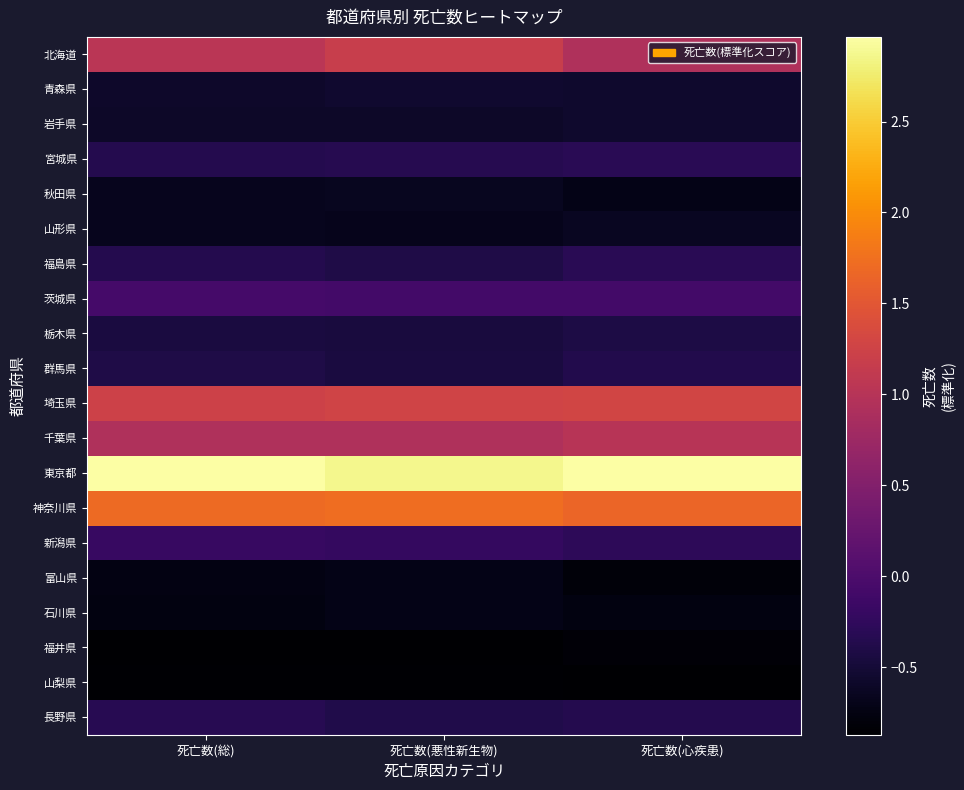

Reading left to right, extract all data points from this chart.

北海道: 死亡数(総)=1.0	死亡数(悪性新生物)=1.2	死亡数(心疾患)=0.9
青森県: 死亡数(総)=-0.6	死亡数(悪性新生物)=-0.6	死亡数(心疾患)=-0.6
岩手県: 死亡数(総)=-0.6	死亡数(悪性新生物)=-0.6	死亡数(心疾患)=-0.6
宮城県: 死亡数(総)=-0.3	死亡数(悪性新生物)=-0.3	死亡数(心疾患)=-0.3
秋田県: 死亡数(総)=-0.7	死亡数(悪性新生物)=-0.7	死亡数(心疾患)=-0.7
山形県: 死亡数(総)=-0.7	死亡数(悪性新生物)=-0.7	死亡数(心疾患)=-0.6
福島県: 死亡数(総)=-0.4	死亡数(悪性新生物)=-0.4	死亡数(心疾患)=-0.3
茨城県: 死亡数(総)=-0.1	死亡数(悪性新生物)=-0.1	死亡数(心疾患)=-0.1
栃木県: 死亡数(総)=-0.4	死亡数(悪性新生物)=-0.5	死亡数(心疾患)=-0.4
群馬県: 死亡数(総)=-0.4	死亡数(悪性新生物)=-0.4	死亡数(心疾患)=-0.4
埼玉県: 死亡数(総)=1.2	死亡数(悪性新生物)=1.3	死亡数(心疾患)=1.3
千葉県: 死亡数(総)=0.9	死亡数(悪性新生物)=0.9	死亡数(心疾患)=1.0
東京都: 死亡数(総)=3.0	死亡数(悪性新生物)=2.9	死亡数(心疾患)=3.0
神奈川県: 死亡数(総)=1.7	死亡数(悪性新生物)=1.7	死亡数(心疾患)=1.7
新潟県: 死亡数(総)=-0.2	死亡数(悪性新生物)=-0.2	死亡数(心疾患)=-0.3
富山県: 死亡数(総)=-0.7	死亡数(悪性新生物)=-0.7	死亡数(心疾患)=-0.8
石川県: 死亡数(総)=-0.8	死亡数(悪性新生物)=-0.7	死亡数(心疾患)=-0.8
福井県: 死亡数(総)=-0.9	死亡数(悪性新生物)=-0.9	死亡数(心疾患)=-0.8
山梨県: 死亡数(総)=-0.9	死亡数(悪性新生物)=-0.9	死亡数(心疾患)=-0.9
長野県: 死亡数(総)=-0.3	死亡数(悪性新生物)=-0.4	死亡数(心疾患)=-0.3